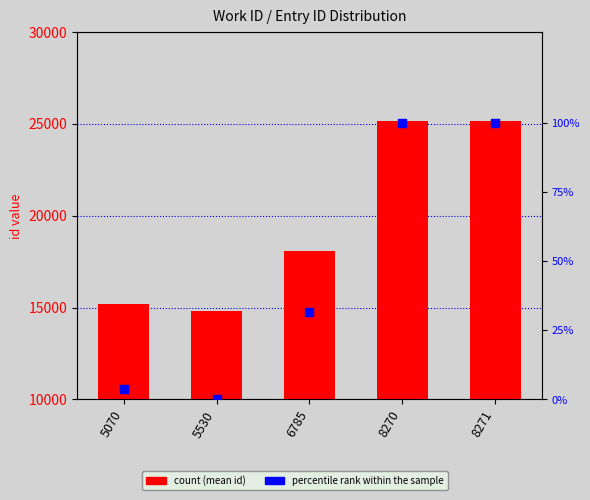

At which category is the sum across all series the highest?

8271